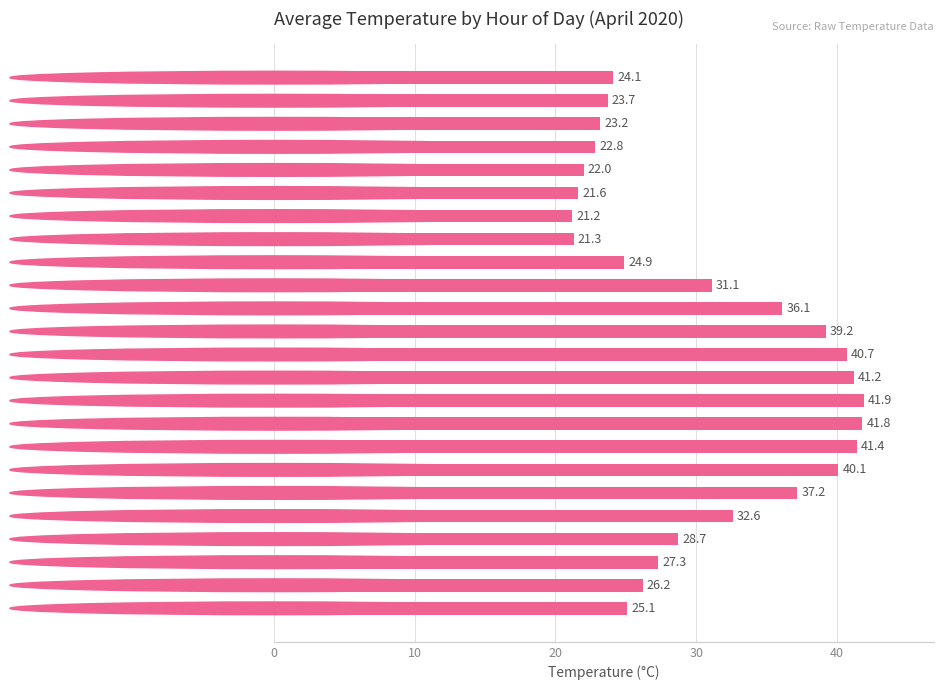

What is the change in value from 06:00 to 07:00?

+0.1